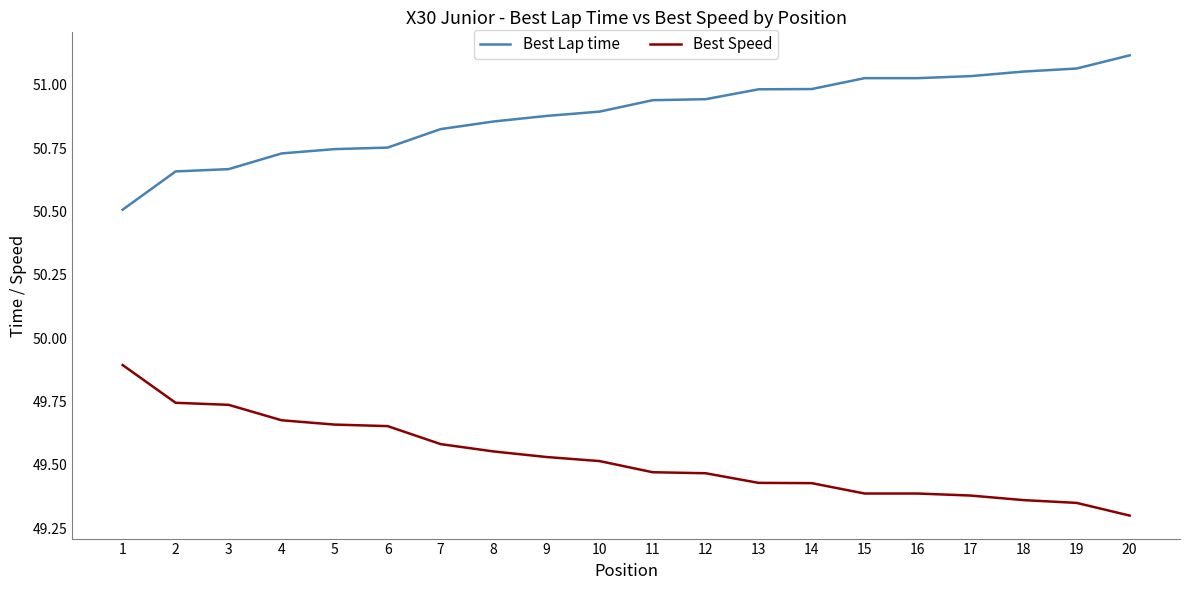

Is the value of Best Speed at 12 greater than the value of Best Lap time at 3?

No